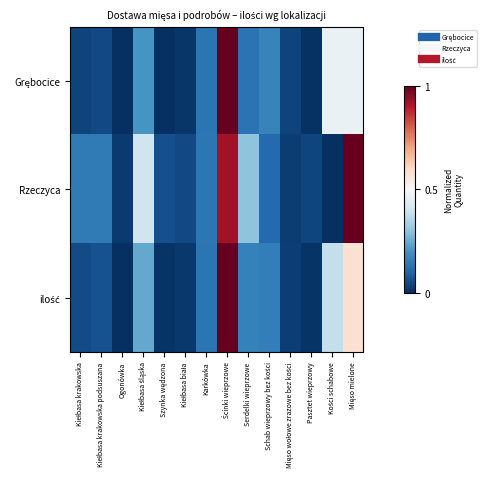

Rank the series by their average value, from highest to lowest.

Rzeczyca, ilość, Grębocice